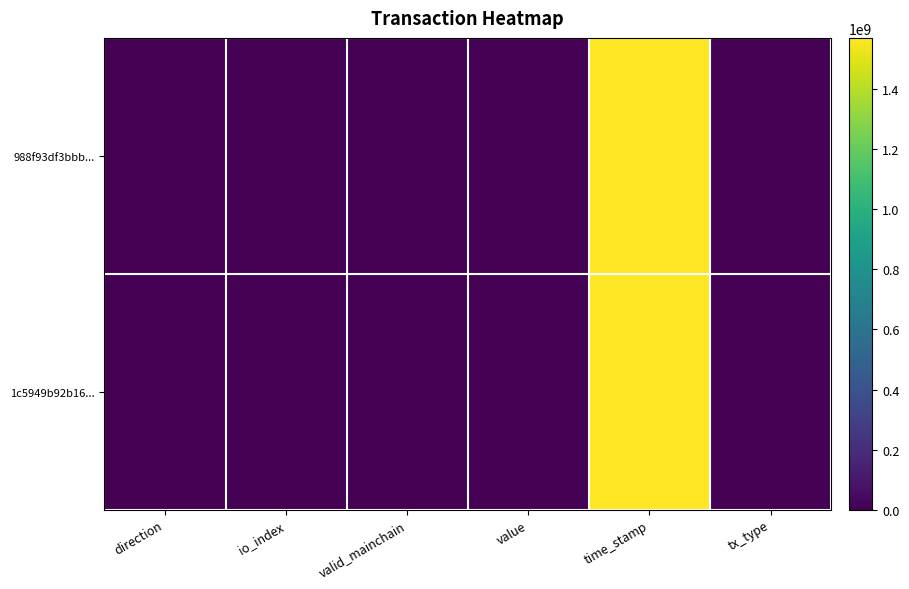

Rank the series by their average value, from lowest to highest.

1c5949b92b16..., 988f93df3bbb...